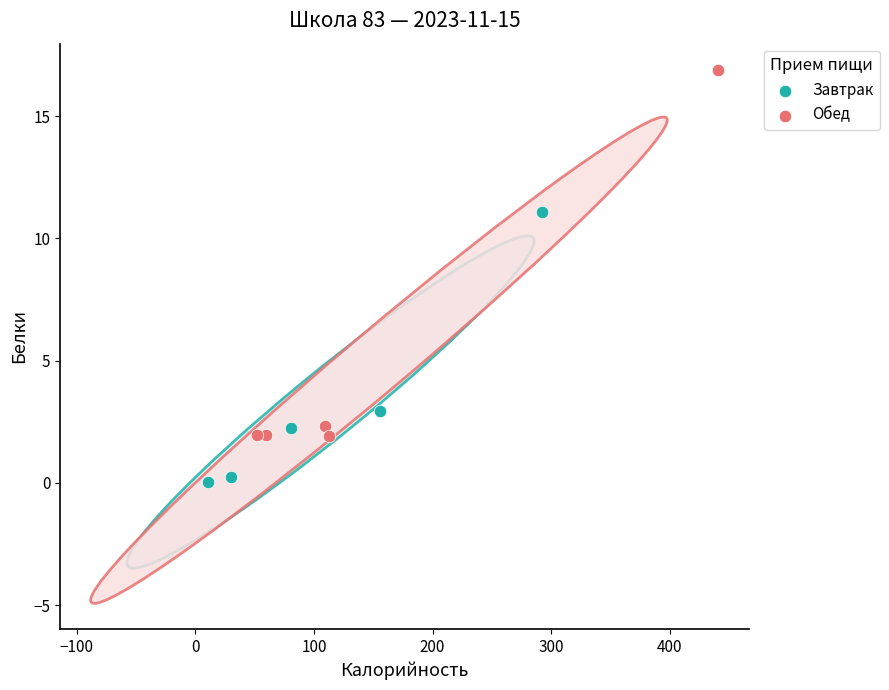

Which series has the largest Y range (max minus min)?

Обед